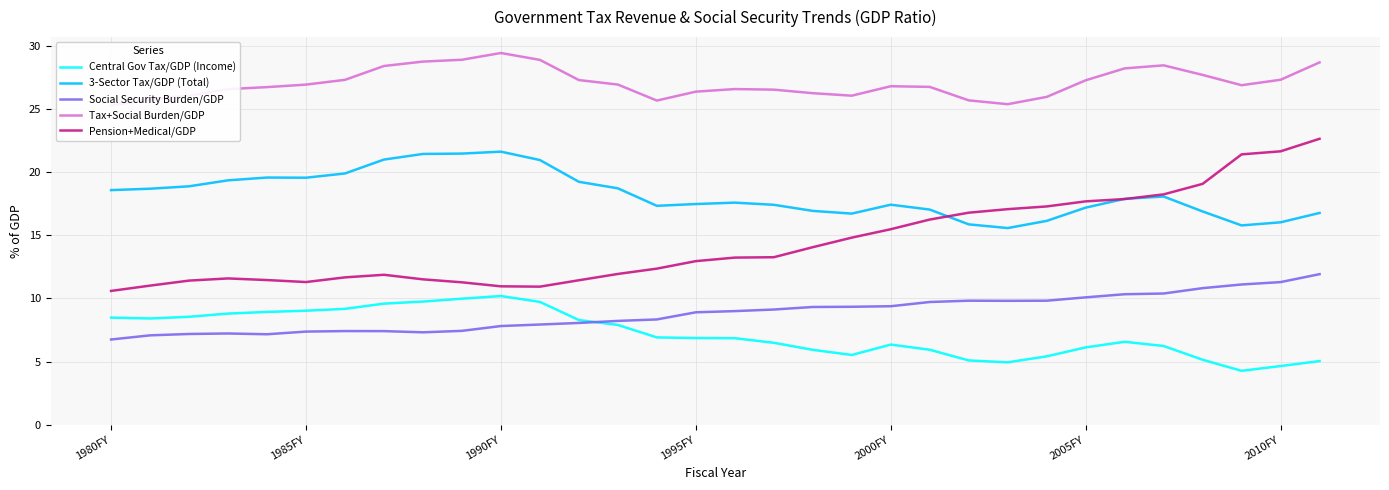

True or false: Social Security Burden/GDP and Pension+Medical/GDP intersect in this chart.

False